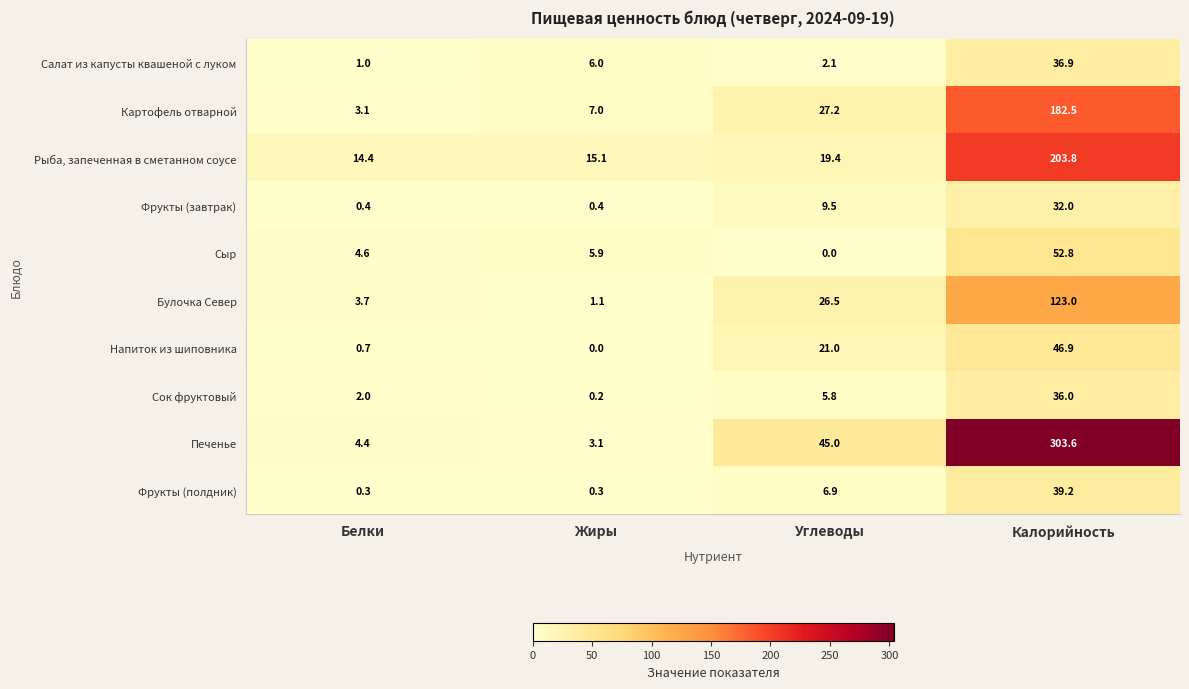

What is the sum of all Фрукты (полдник) values?

46.7